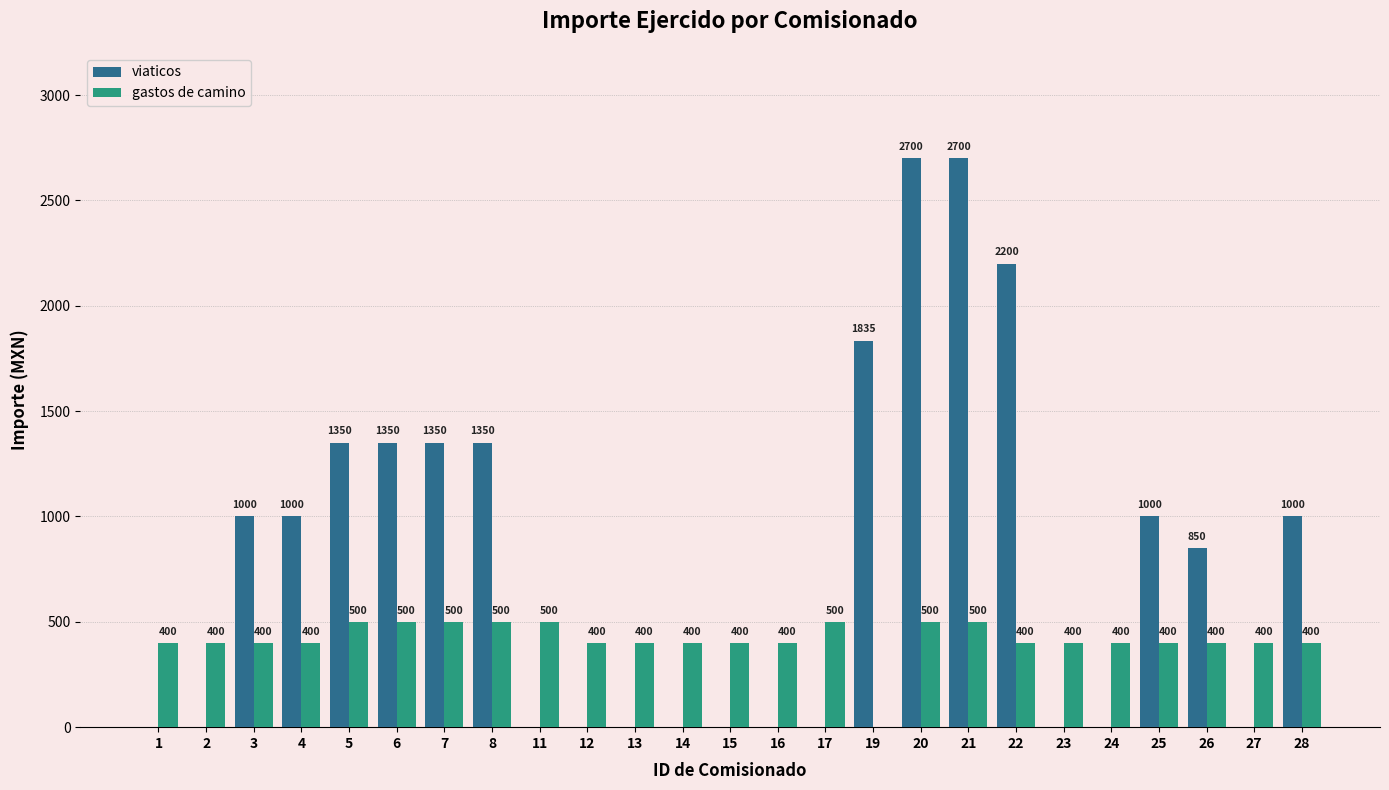

Does the chart contain stacked bars?

No